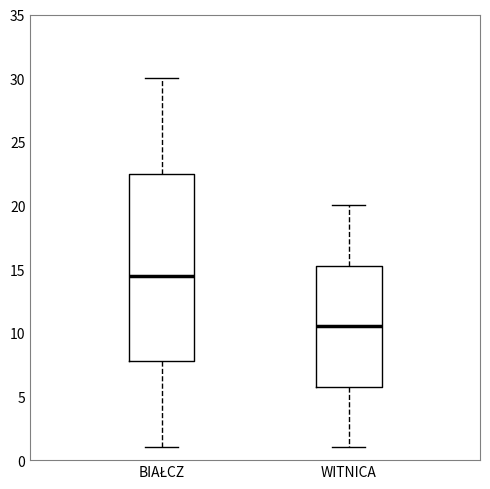

Where is the upper edge of the box for BIAŁCZ on the y-axis? The values are not printed on the chart, so give them approximately, as read against the axis.

22.5